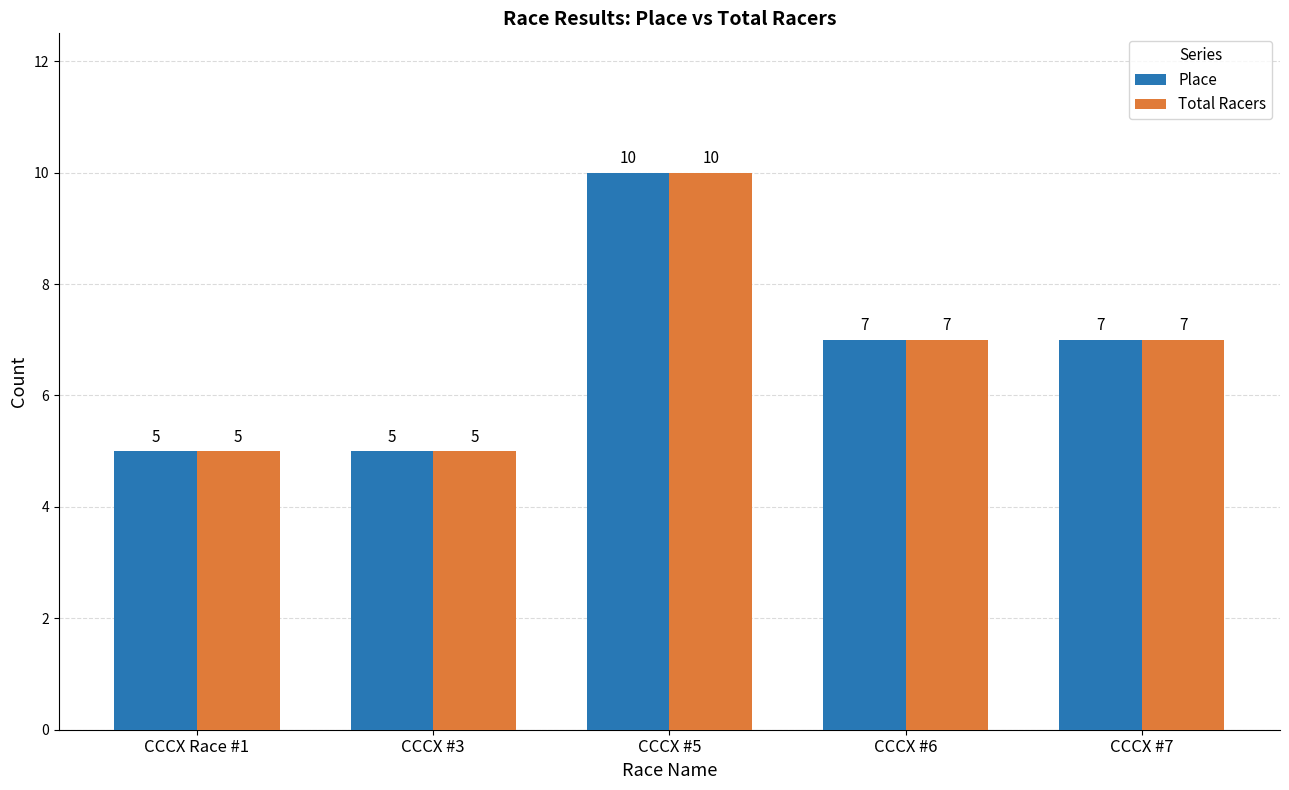

How many values in the Total Racers series are below 7?

2